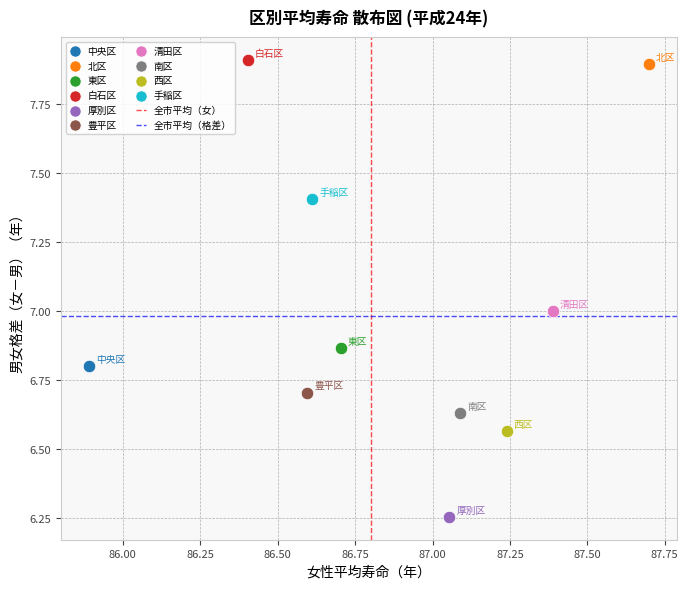

Which series reaches the minimum Y coordinate?

厚別区